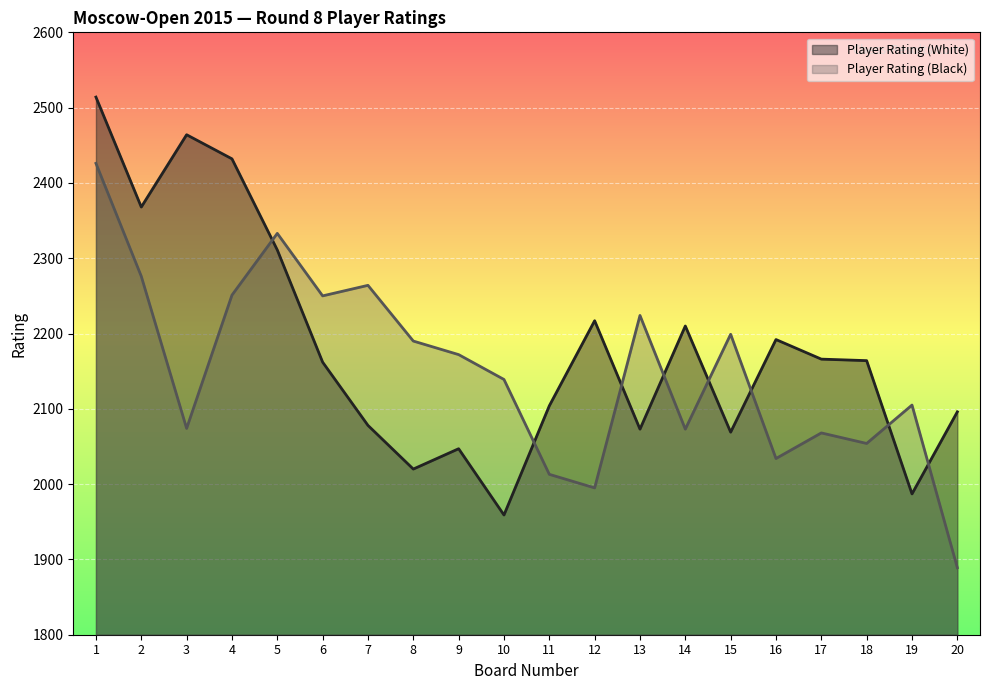

What is the difference between the second highest and minimum values in the Player Rating (Black) series?

444